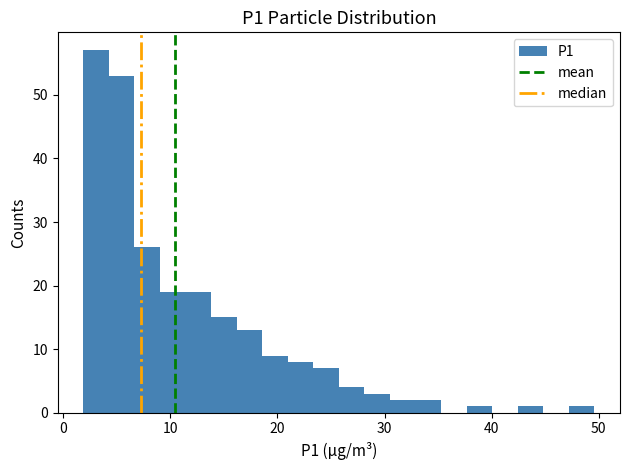

Around what value on the x-axis is the tallest bar? Give the approximate position of its centre, as read against the axis.

3